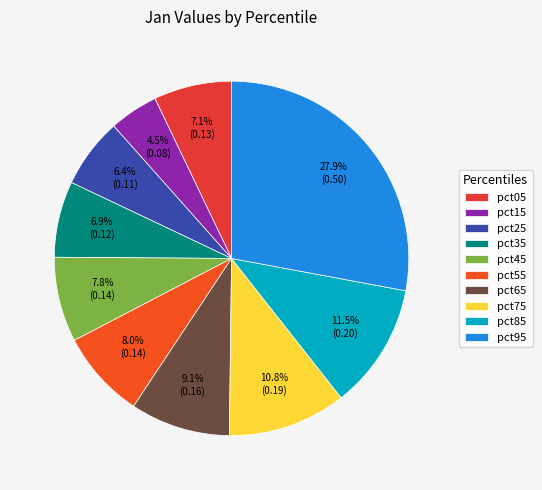

Is there any slice that represents more than half of the pie?

No